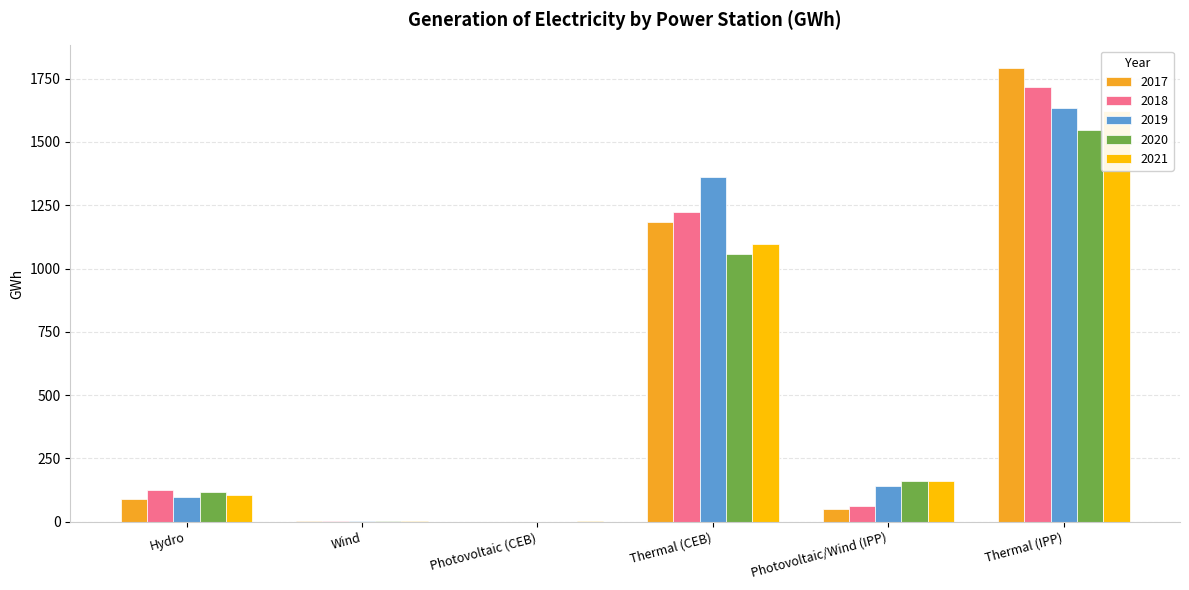

Count the number of data series in this chart.

5